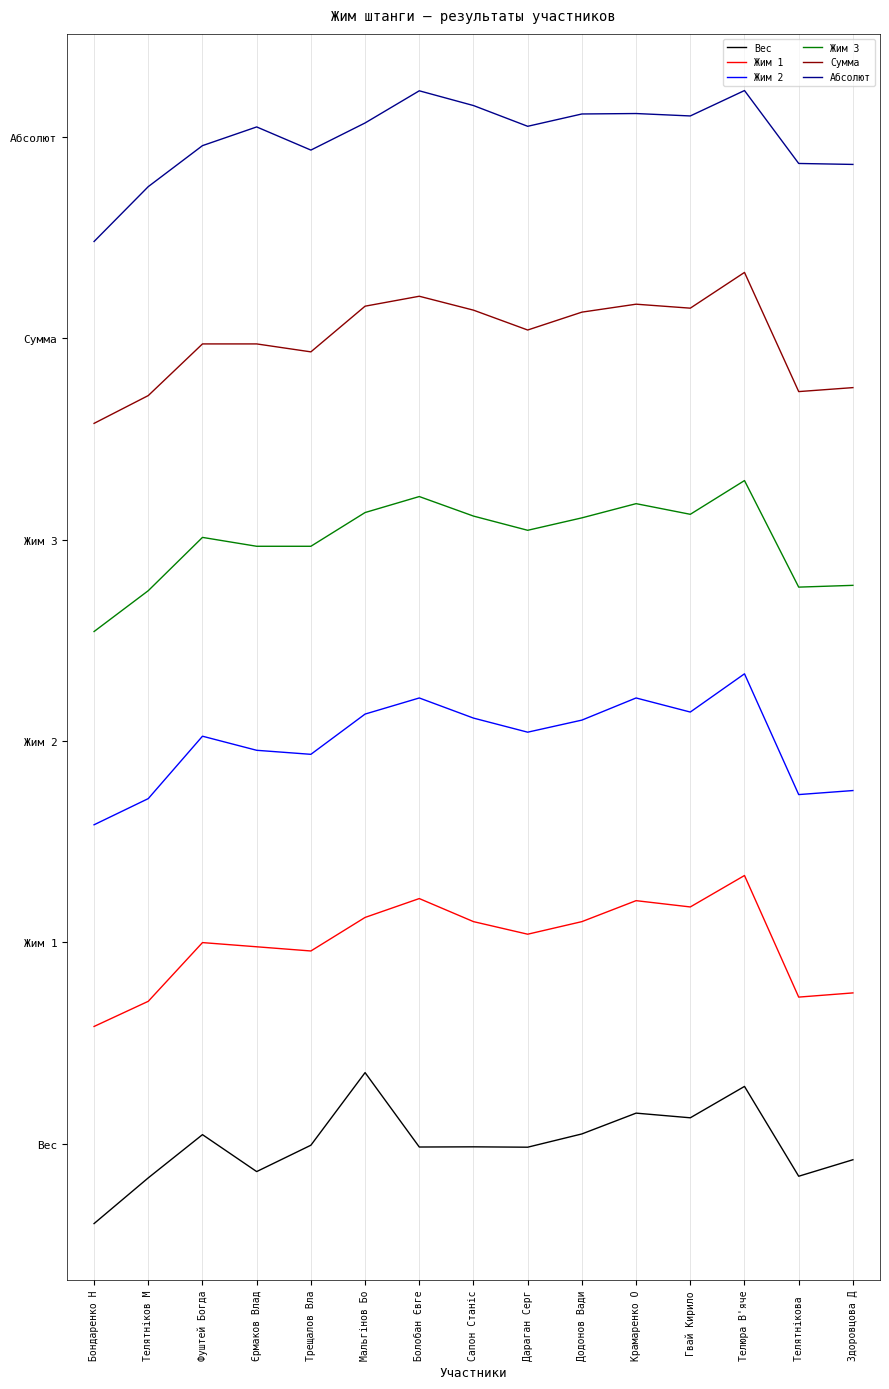

Rank the series by their maximum value, from lowest to highest.

Вес, Жим 1, Жим 2, Жим 3, Сумма, Абсолют